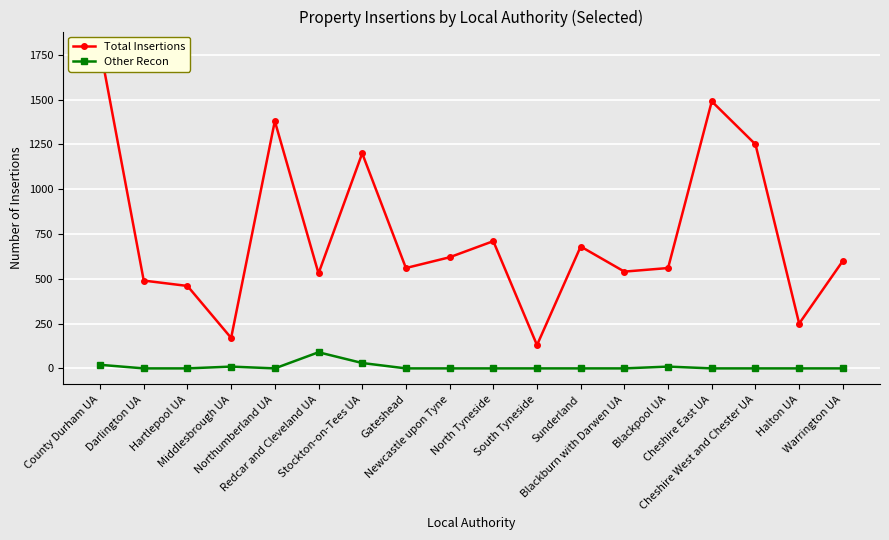

What is the difference between the highest and lowest values at Newcastle upon Tyne?

620